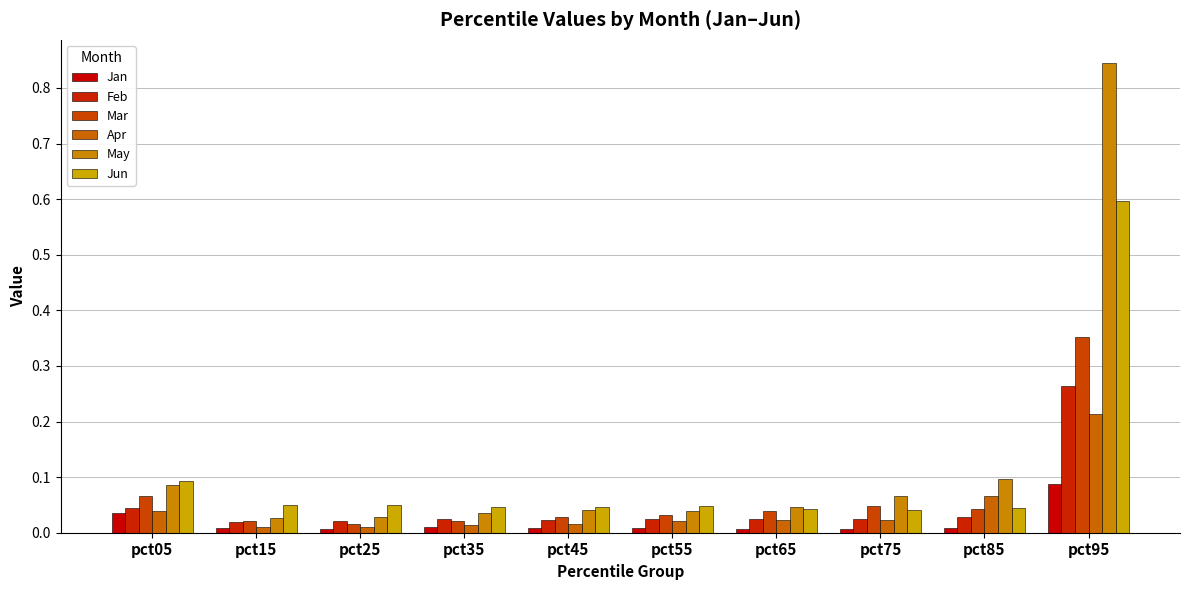

Does the chart contain any negative values?

No